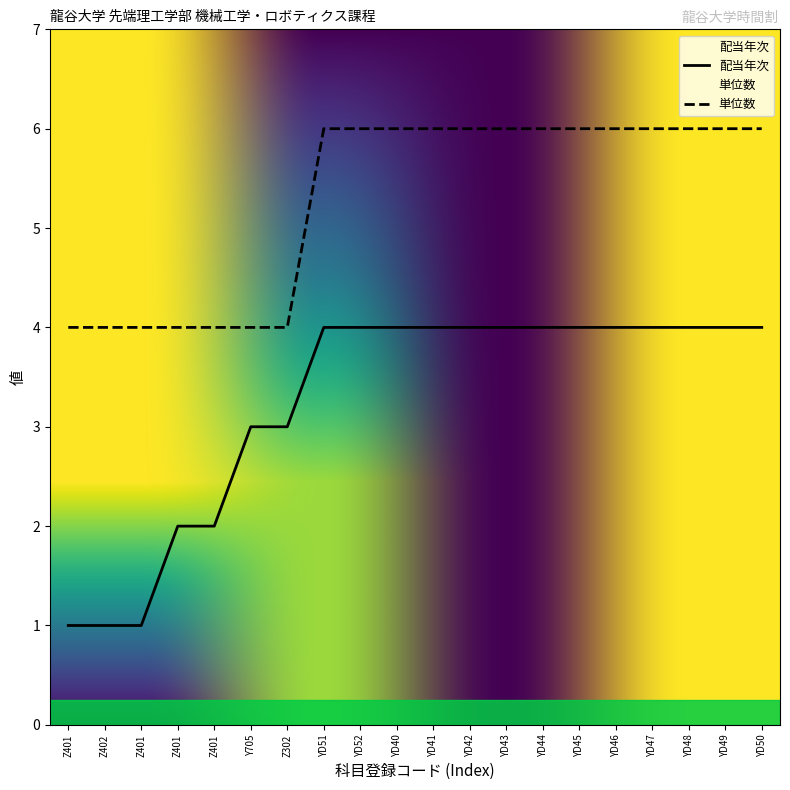

At which label is 配当年次 closest to 2?

Z401